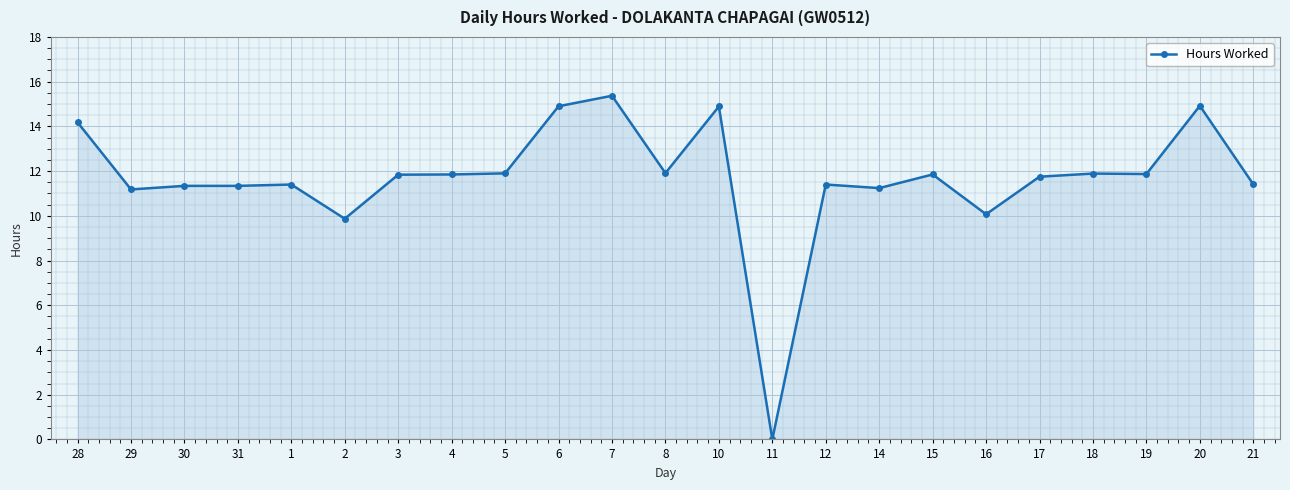

What is the label of the 16th point from the right?

4